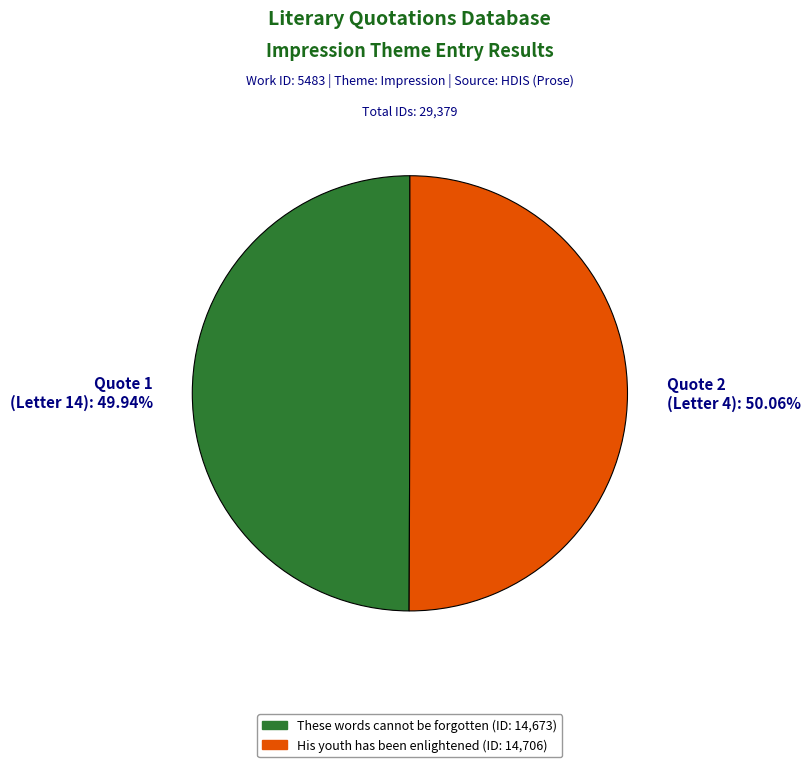

What is the ratio of the value at Quote 2 (Letter 4): 50.06% to the value at Quote 1 (Letter 14): 49.94%?

1.0